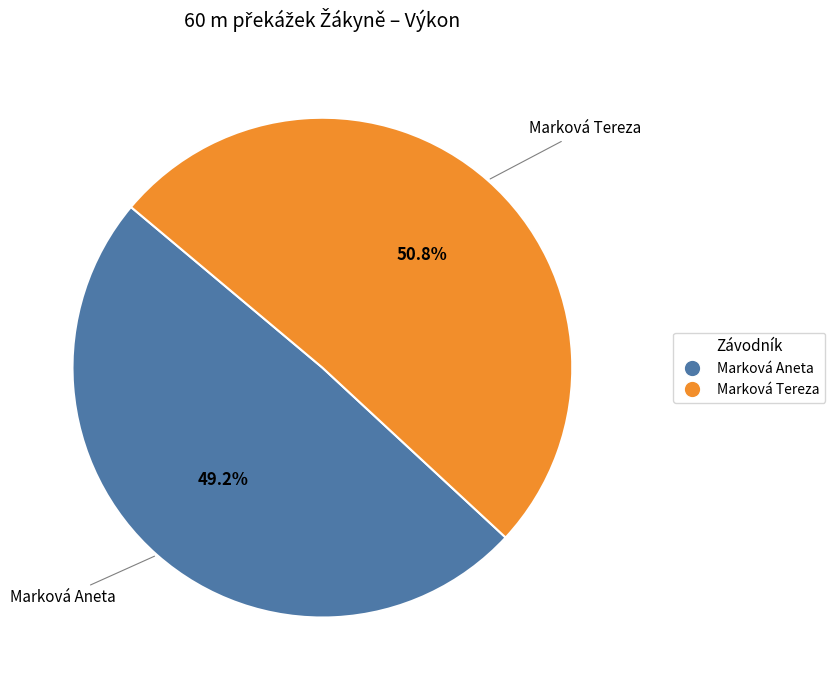

Which category accounts for the majority?

Marková Tereza